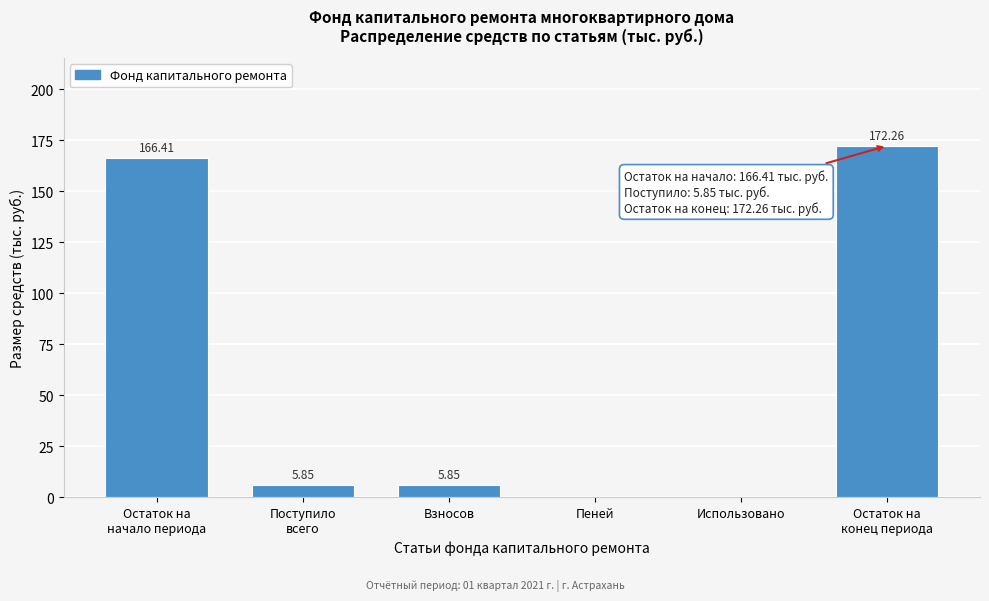

What is the sum of all values?

350.4